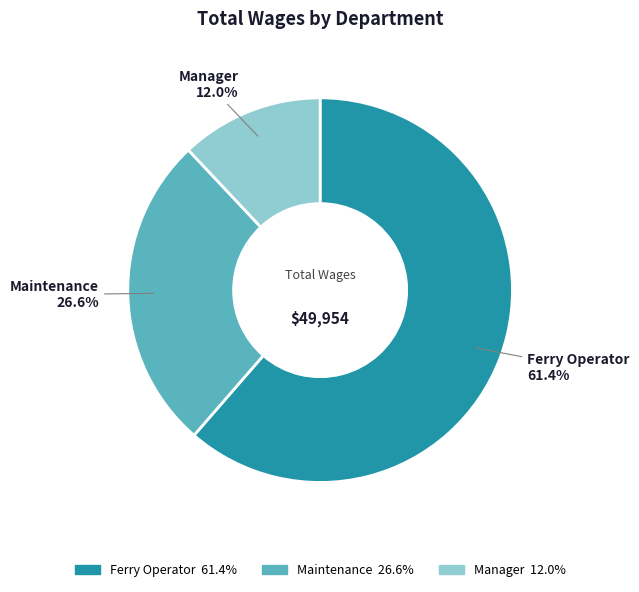

Does Maintenance represent more than half of the total?

No